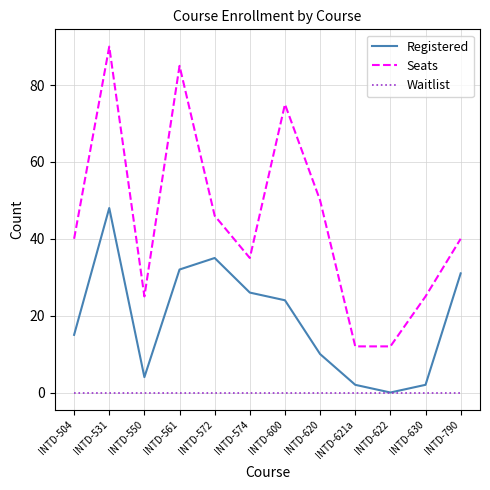

What is the average value of the Seats series?

45